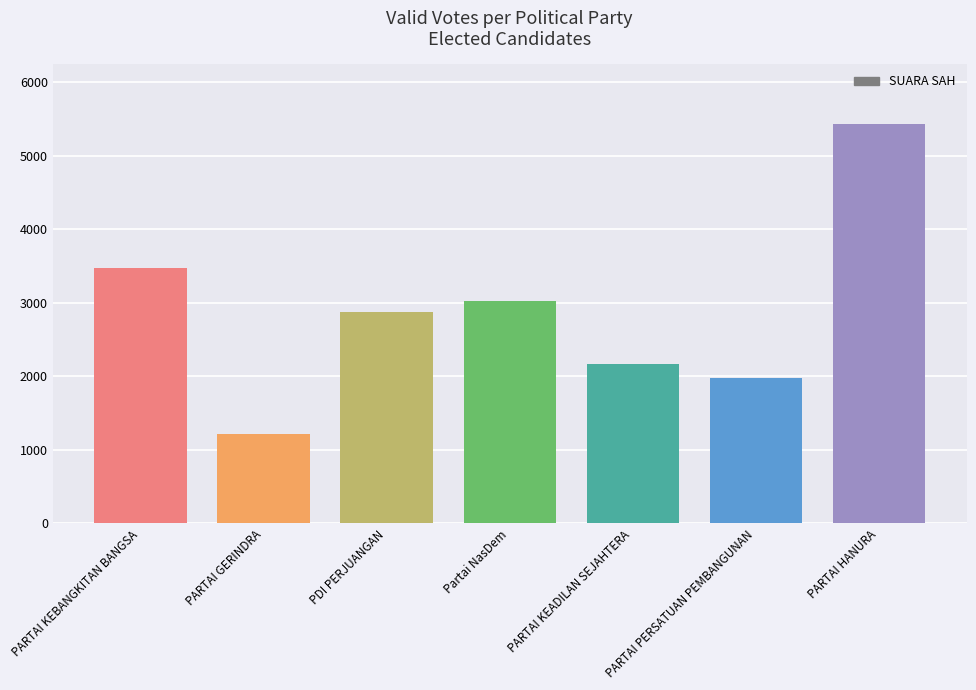

What is the label of the 6th bar from the left?

PARTAI PERSATUAN PEMBANGUNAN